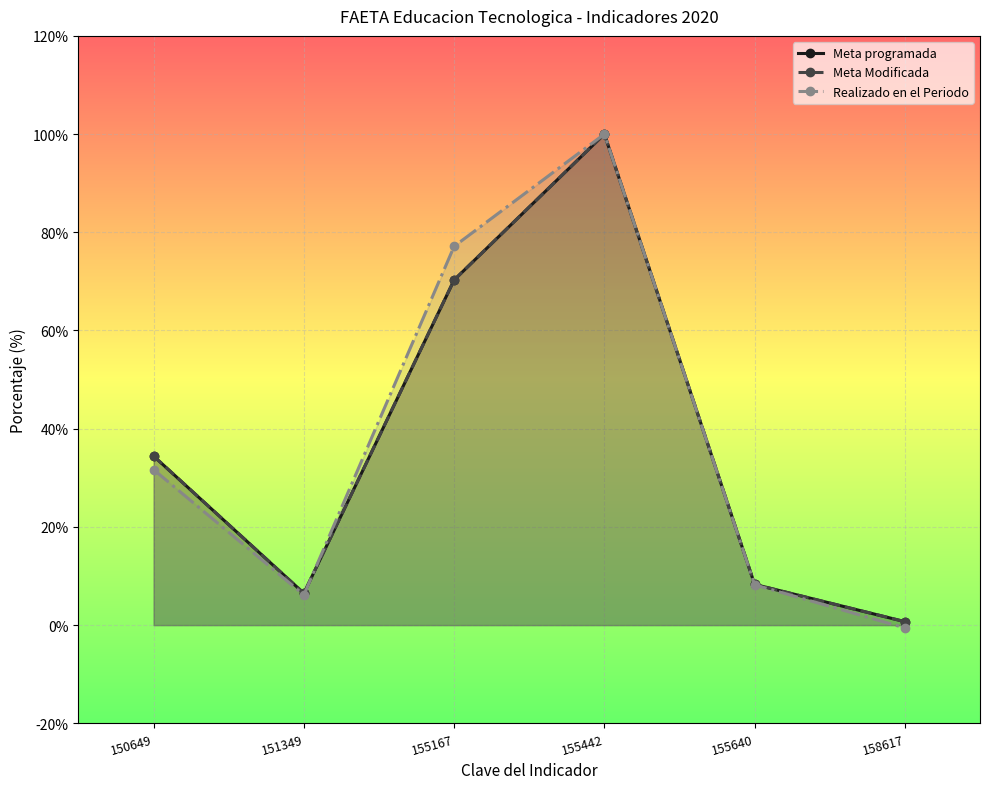

Does the chart display data point markers on the line(s)?

Yes